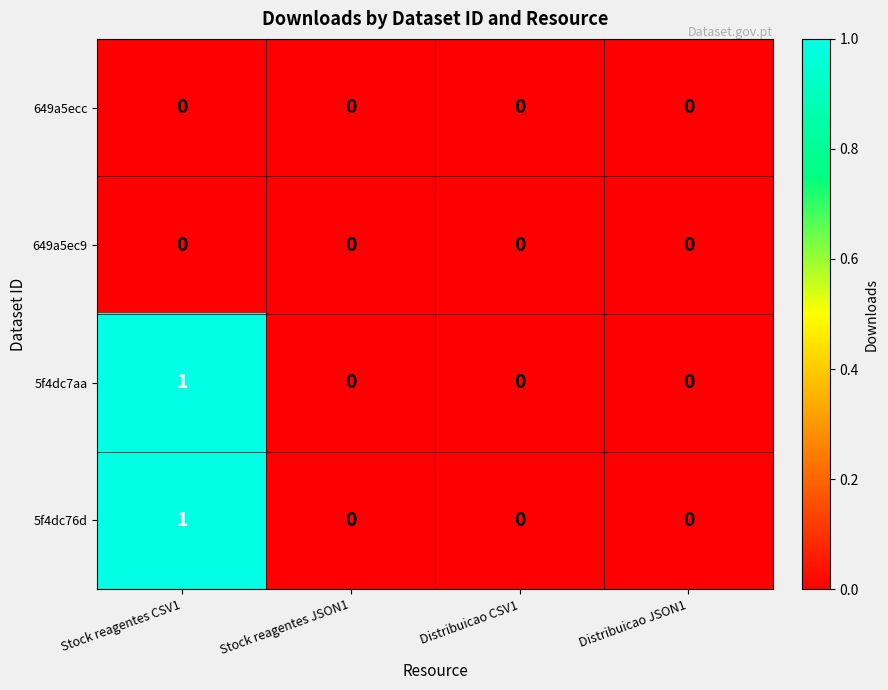

Is the value of 5f4dc76d at Stock reagentes CSV1 greater than the value of 649a5ecc at Stock reagentes CSV1?

Yes